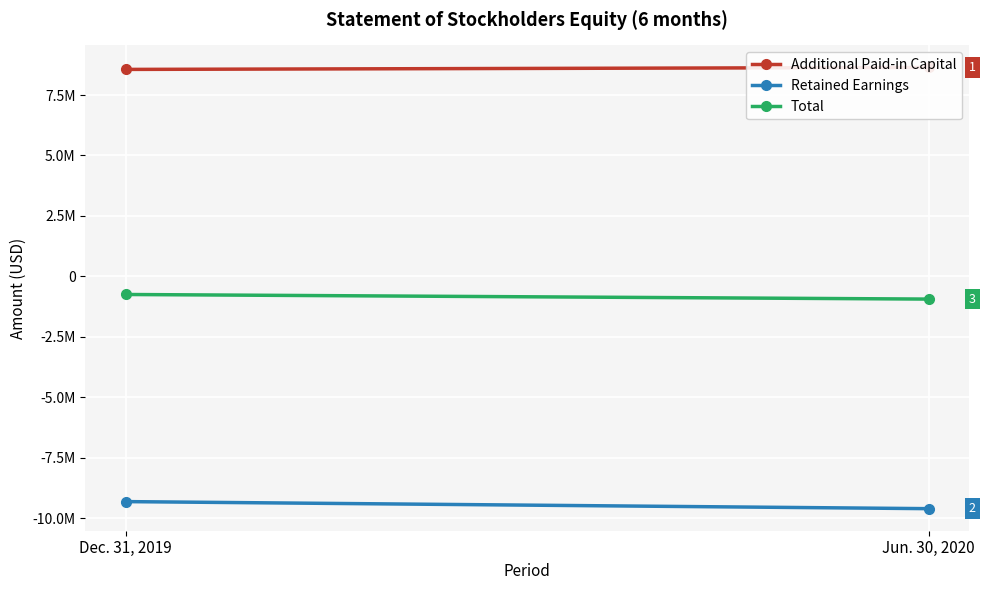

How many lines are shown in the chart?

3